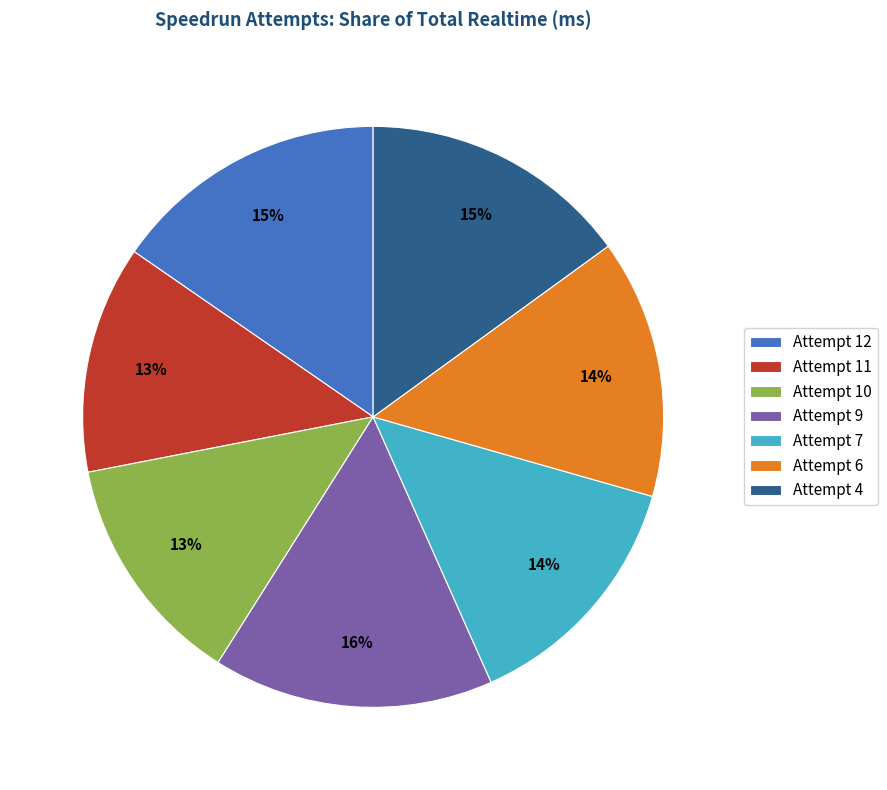

What percentage is the Attempt 12 slice, to the nearest percent?

15%